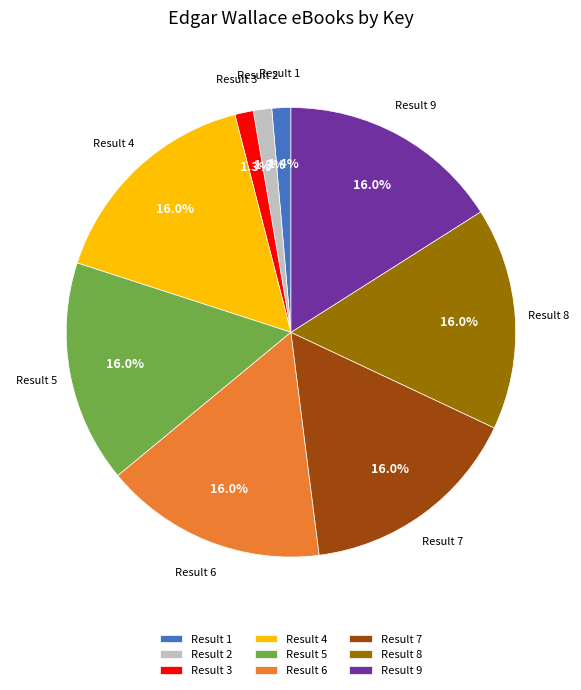

Which has a higher value, Result 1 or Result 5?

Result 5